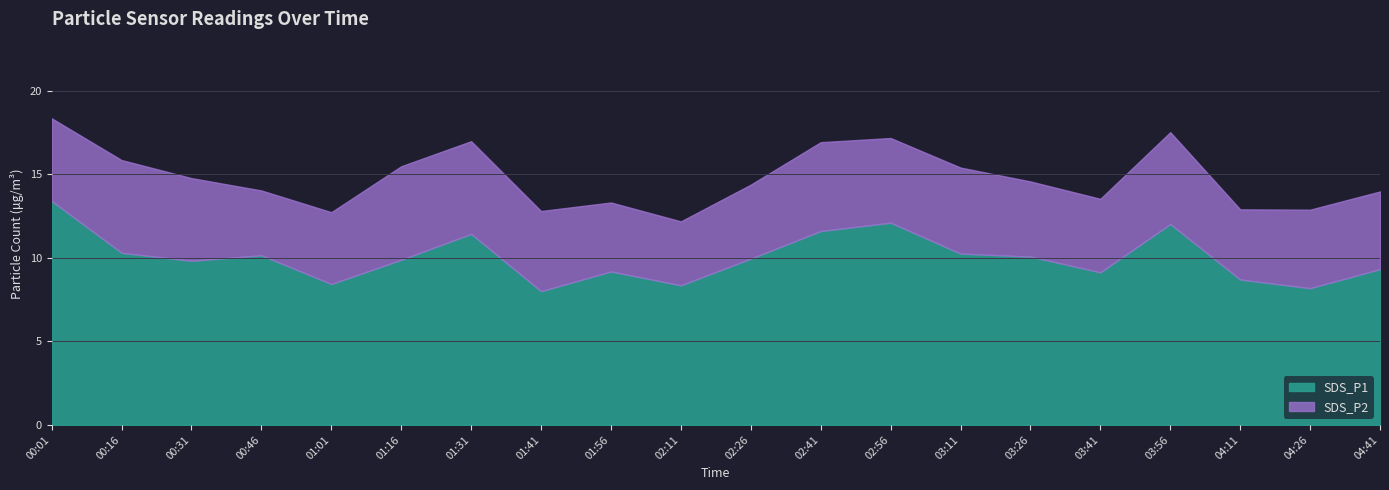

The value at 01:01 is 13.4. True or false?

False